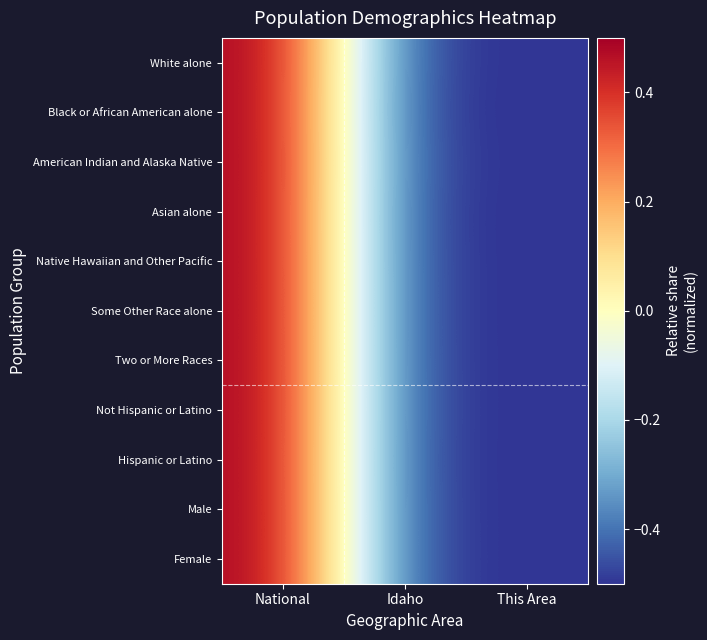

What is the total value across all series at This Area?

-5.5